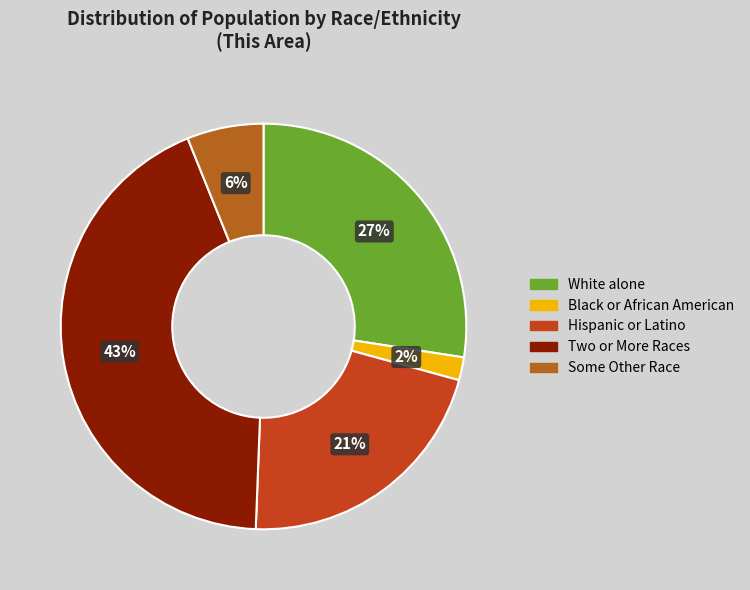

What is the smallest slice in the pie chart?

Black or African American